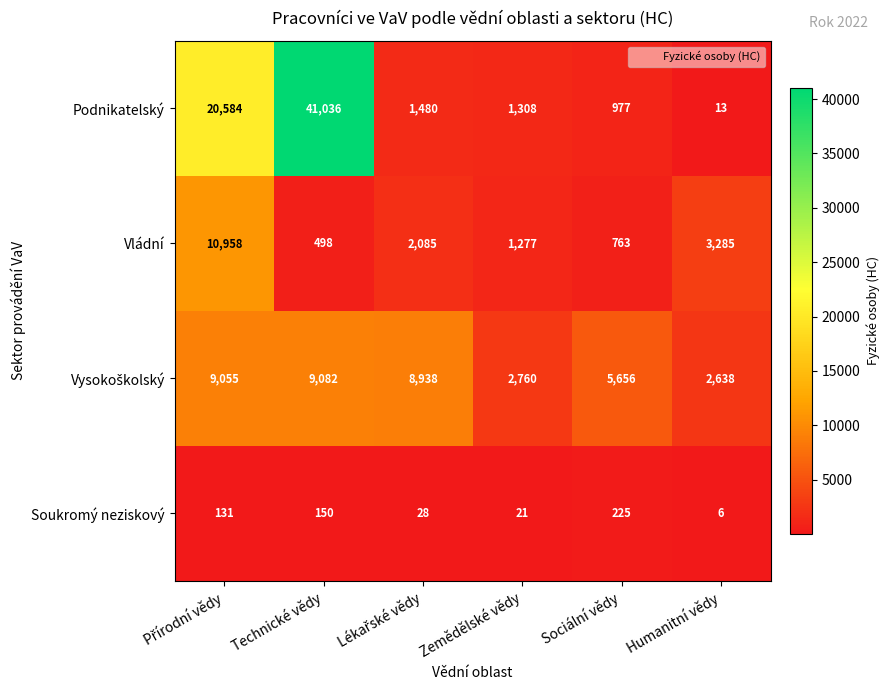

Which series has the widest spread of values?

Podnikatelský